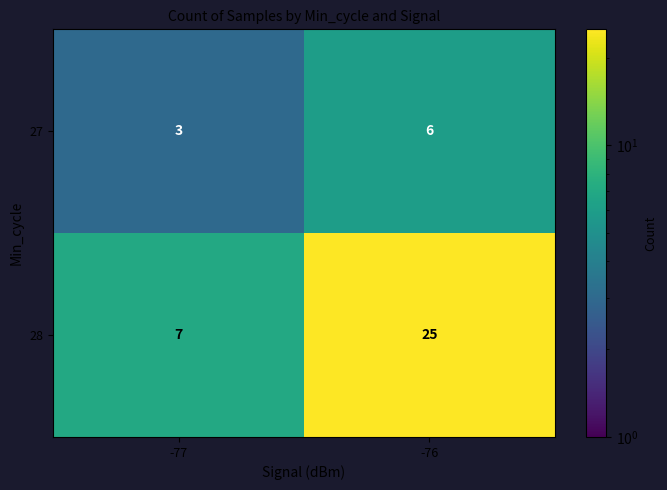

What is the approximate value of 27 at -77?

3